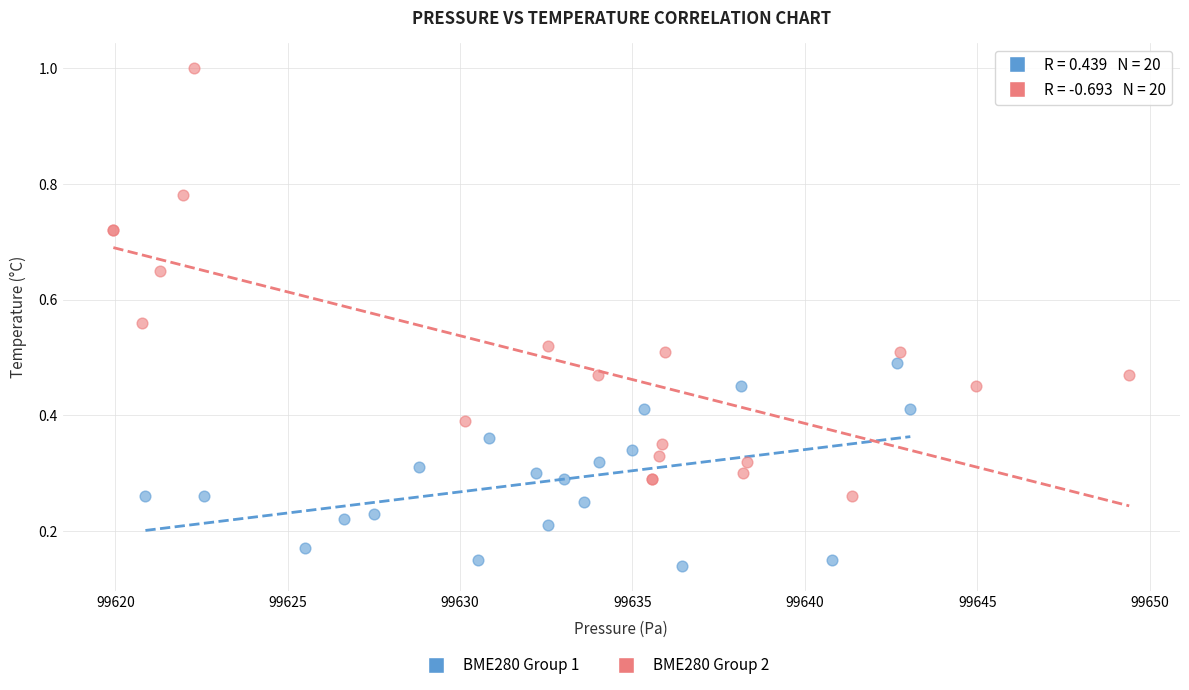

Which series has the largest Y range (max minus min)?

BME280 Group 2